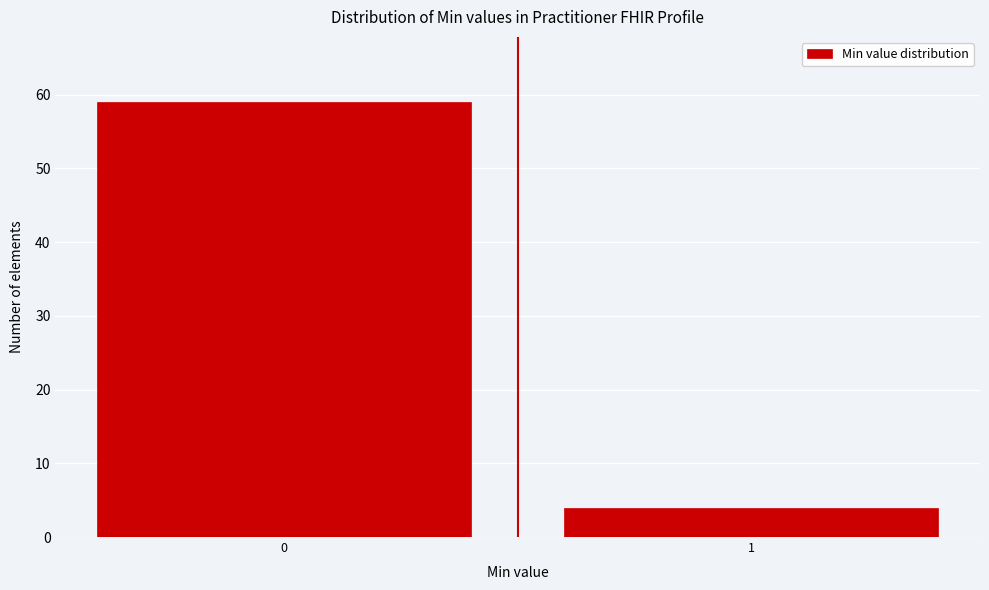

Reading left to right, extract all data points from this chart.

59	4